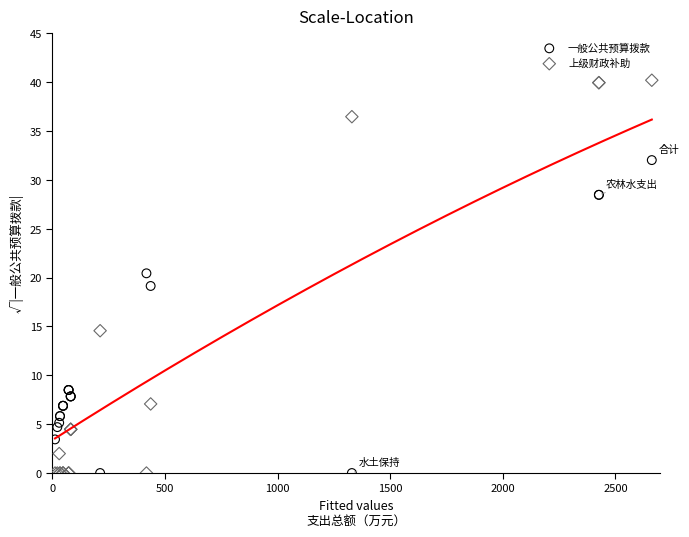

Which series has the widest spread of Y values?

上级财政补助